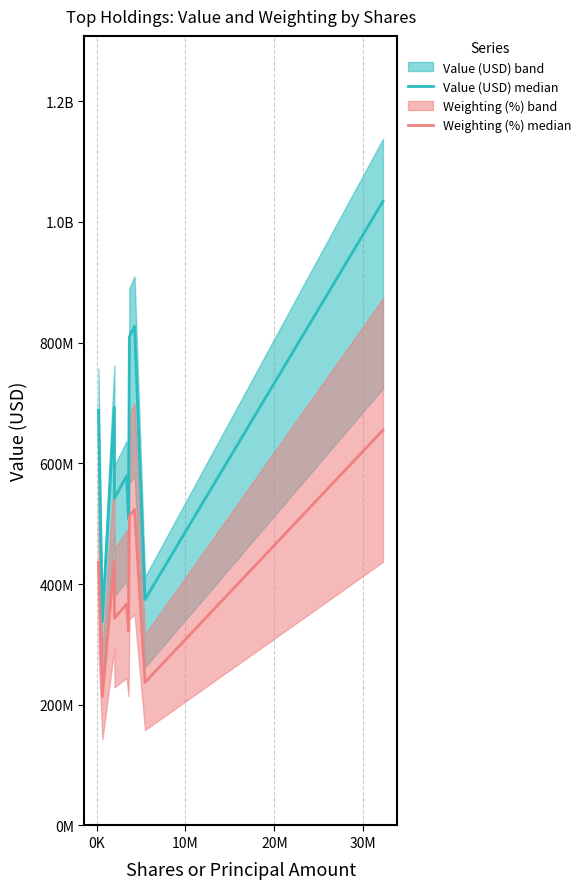

Rank the series at 0K from highest to lowest value.

Value (USD) median, Weighting (%) median